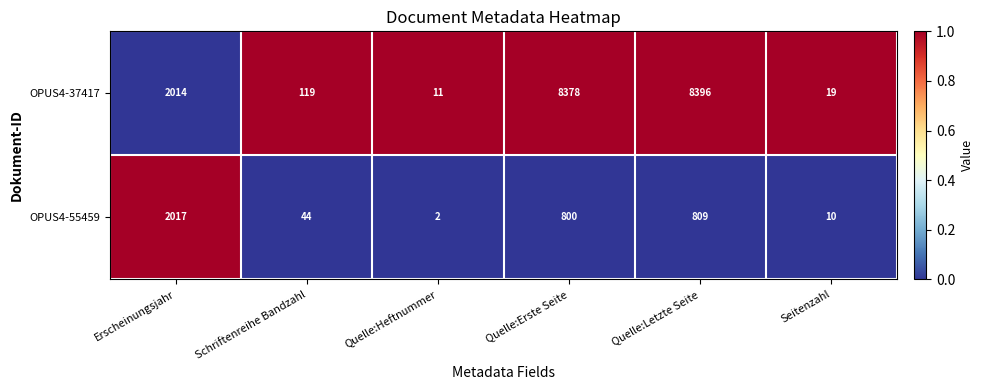

What is the maximum value shown in the chart?

8396